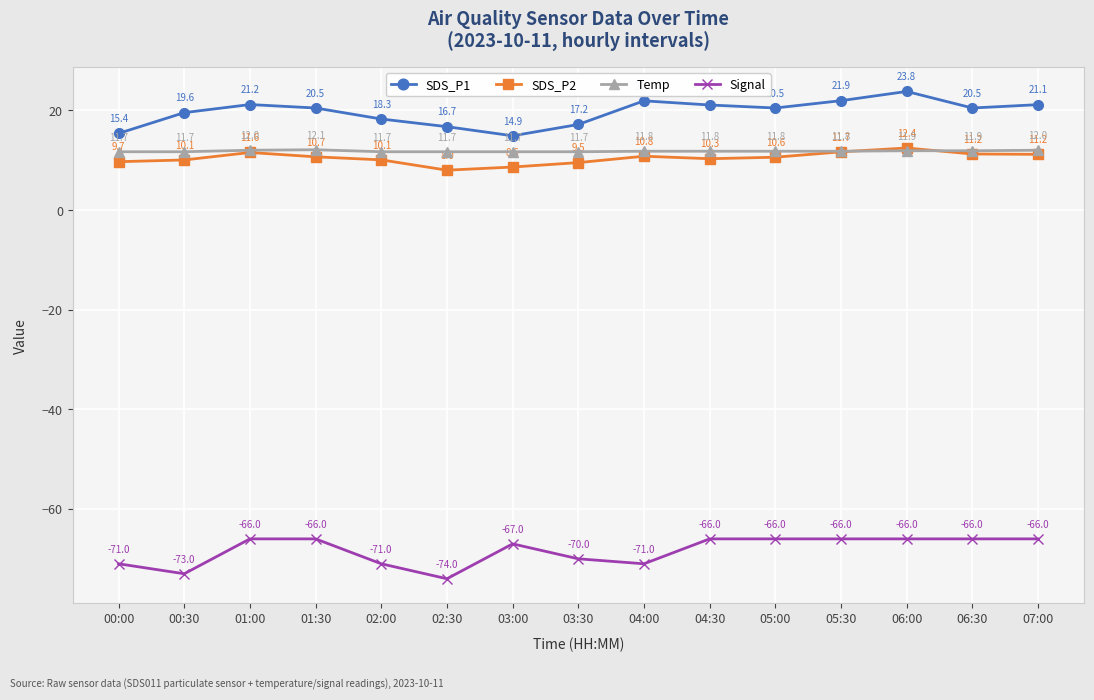

How many lines are shown in the chart?

4